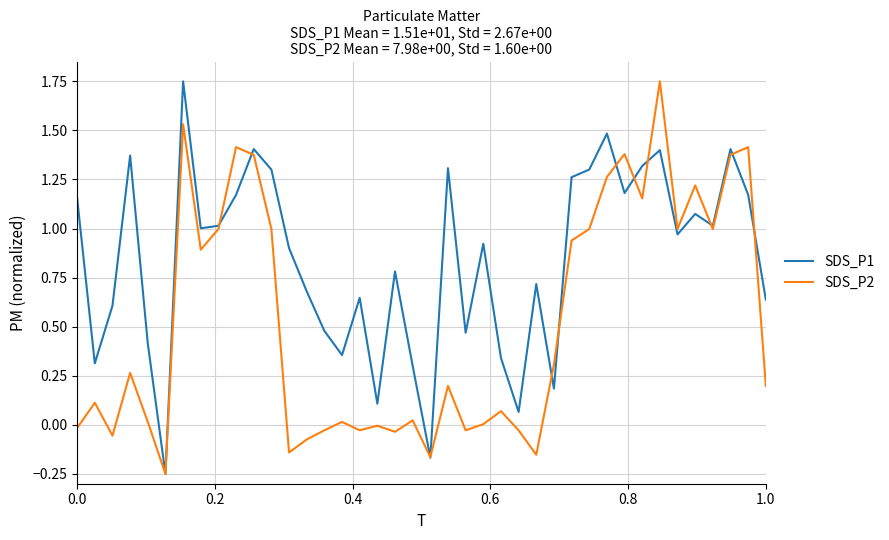

List the series in order of their overall mean, lowest first.

SDS_P2, SDS_P1